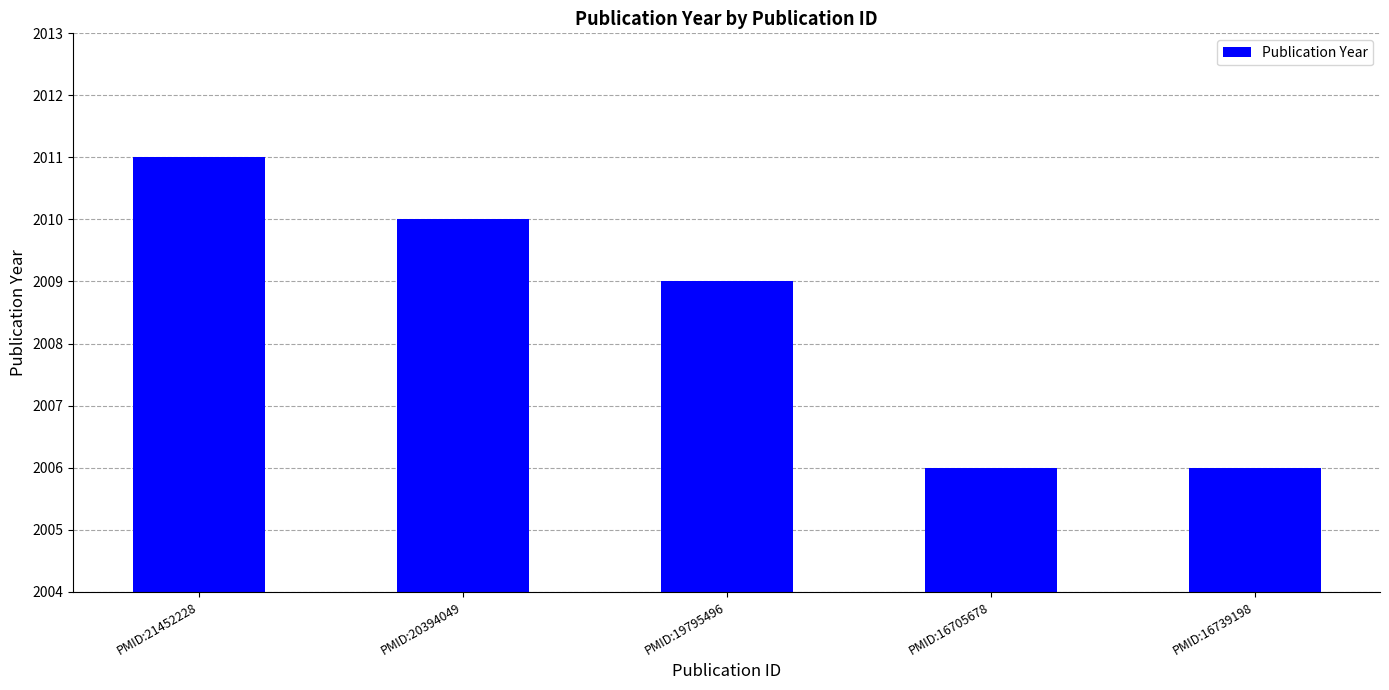

What is the label of the 2nd bar from the right?

PMID:16705678